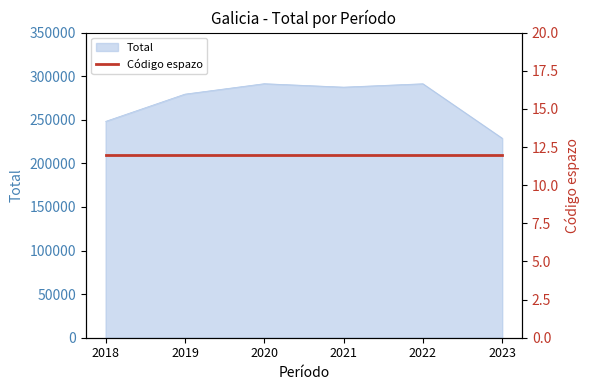

Reading left to right, extract all data points from this chart.

2018=248209	2019=279481	2020=291452	2021=287504	2022=291380	2023=228855